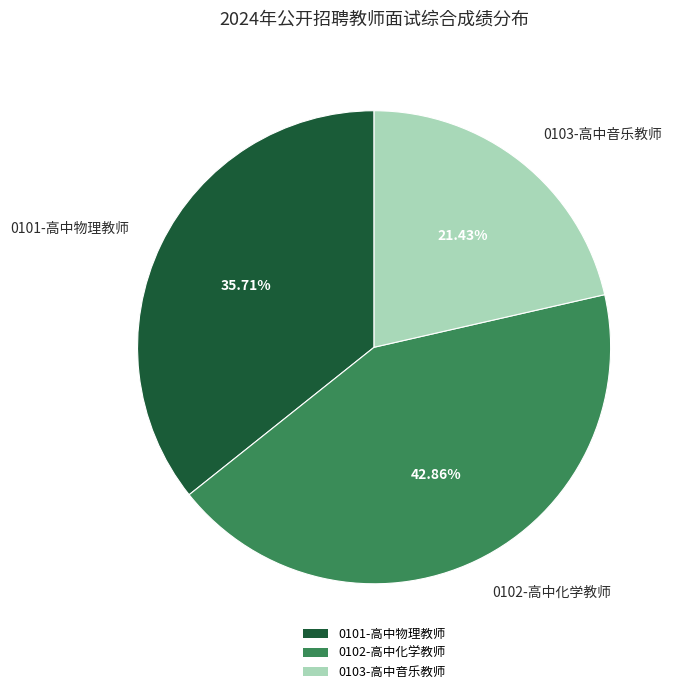

Is there a majority slice in this chart?

No